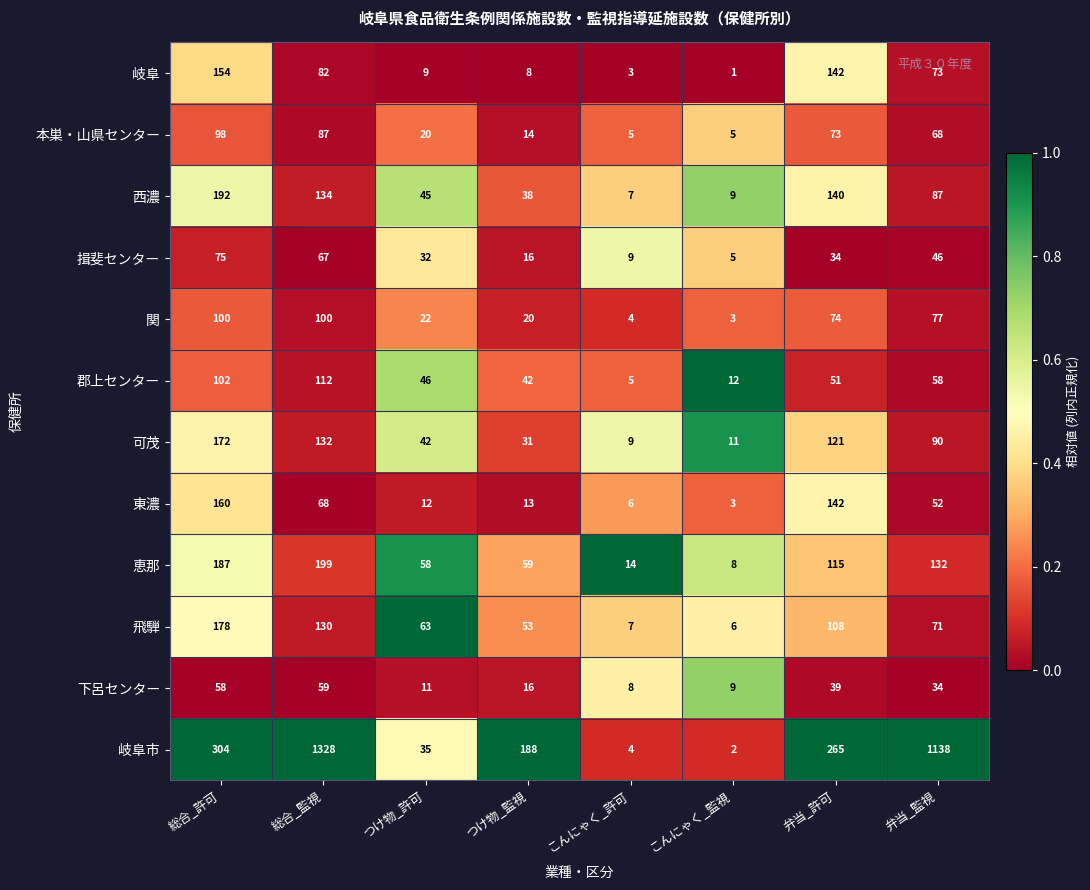

The value of 岐阜市 at 総合_監視 is 1328. True or false?

True